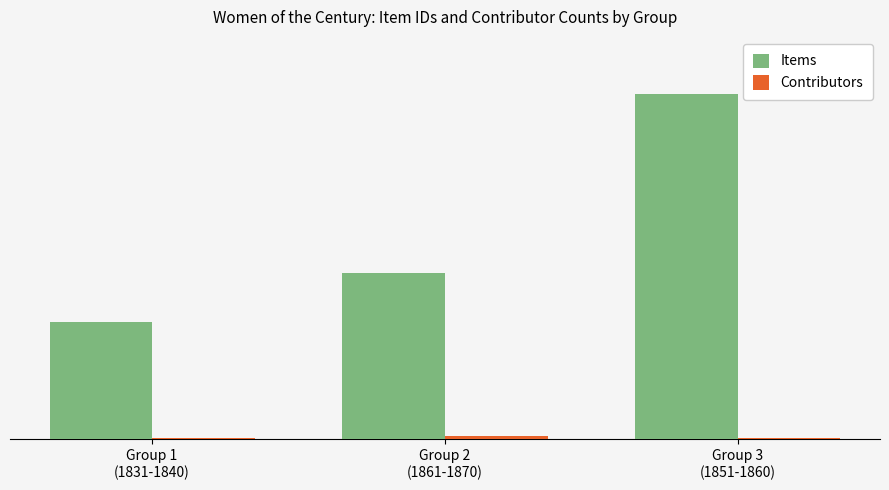

Reading right to left, list all the values displayed in this chart.

Items: Group 3
(1851-1860)=189	Group 2
(1861-1870)=91	Group 1
(1831-1840)=64
Contributors: Group 3
(1851-1860)=1	Group 2
(1861-1870)=2	Group 1
(1831-1840)=1